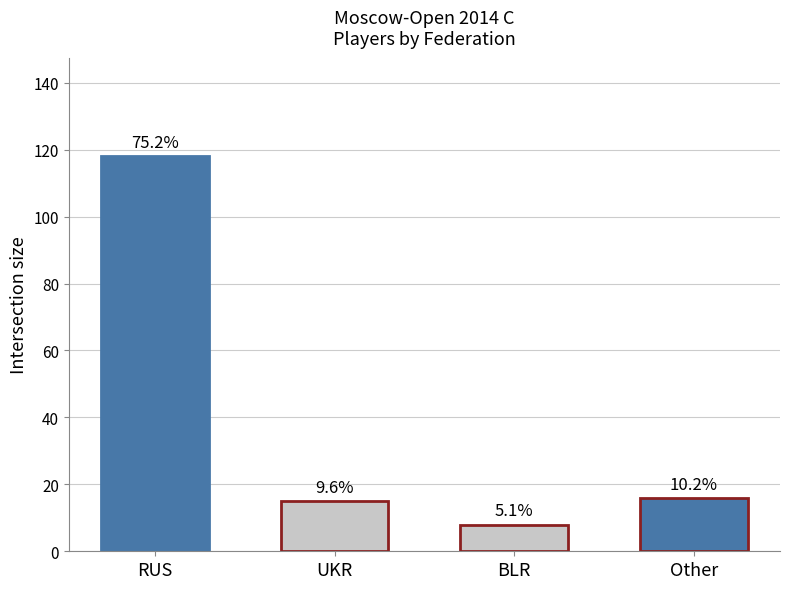

Rank the categories by value from highest to lowest.

RUS, Other, UKR, BLR